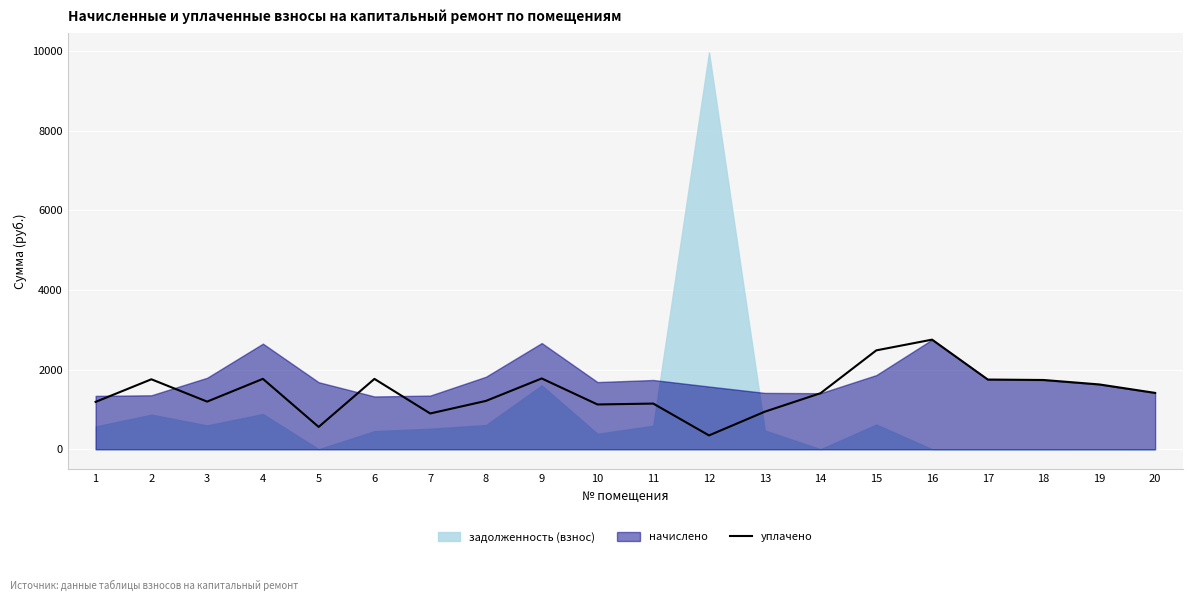

What is the maximum value for уплачено?

2753.5